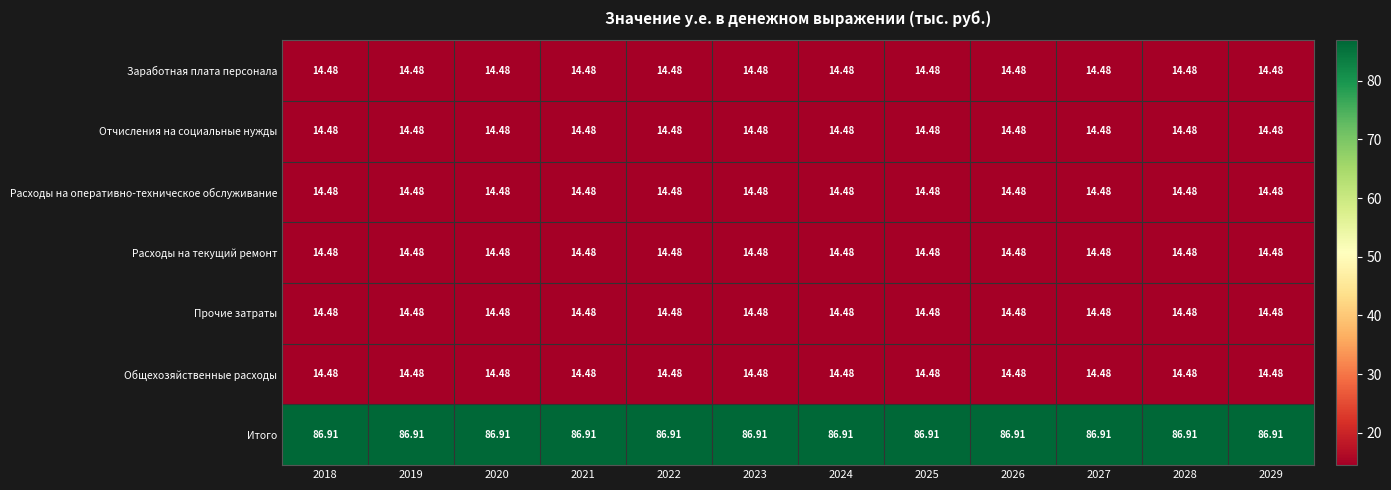

What is the minimum value shown in the chart?

14.5